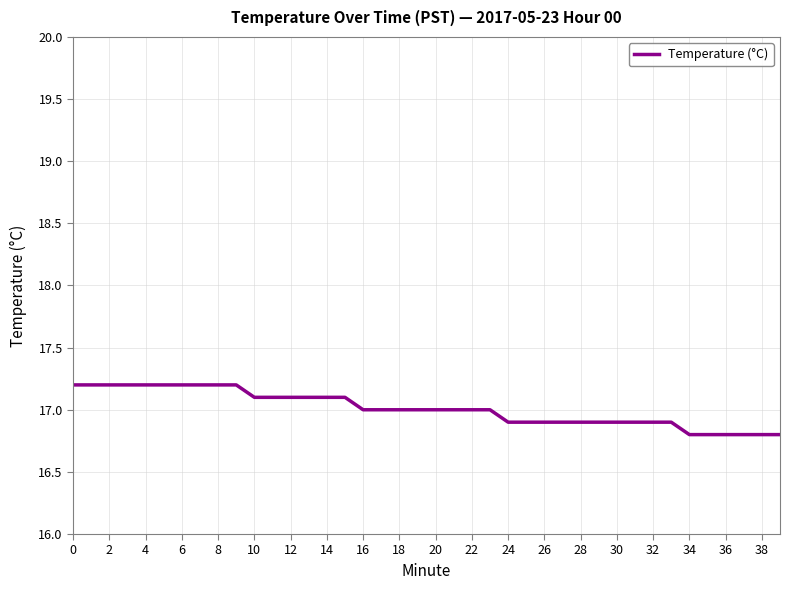

What is the difference between the maximum and minimum values?

0.4